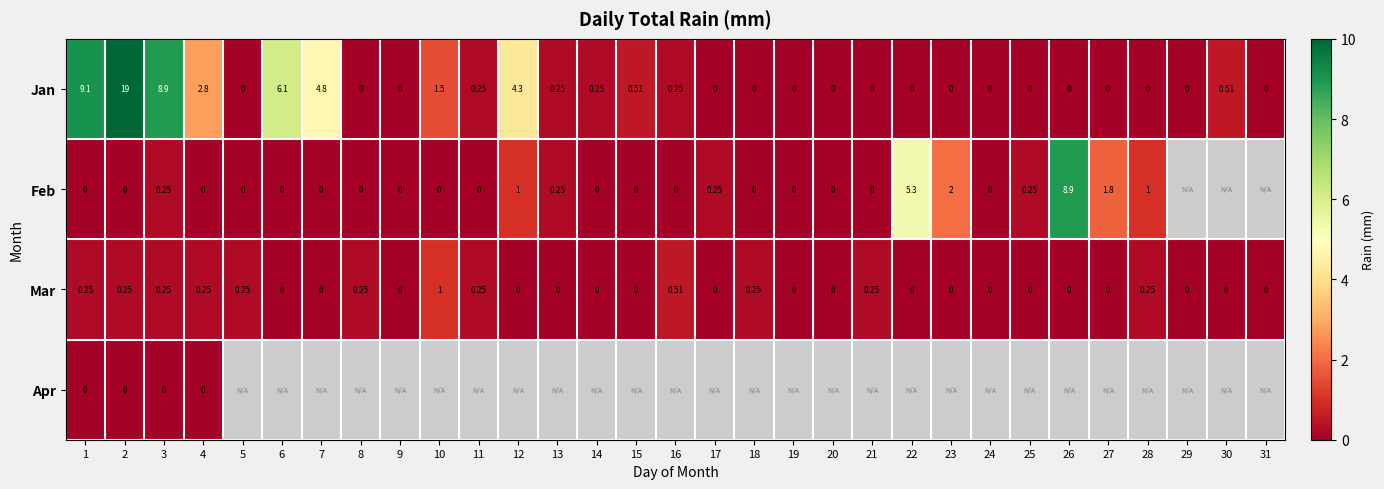

True or false: Apr has a value of 0.0 at 1.

True